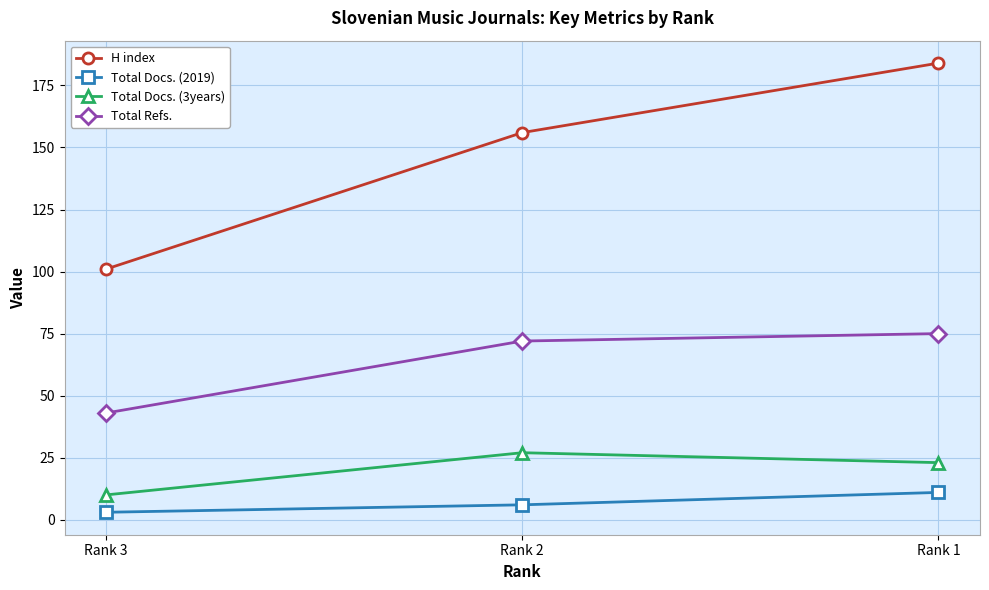

What is the total value across all series at Rank 2?

261